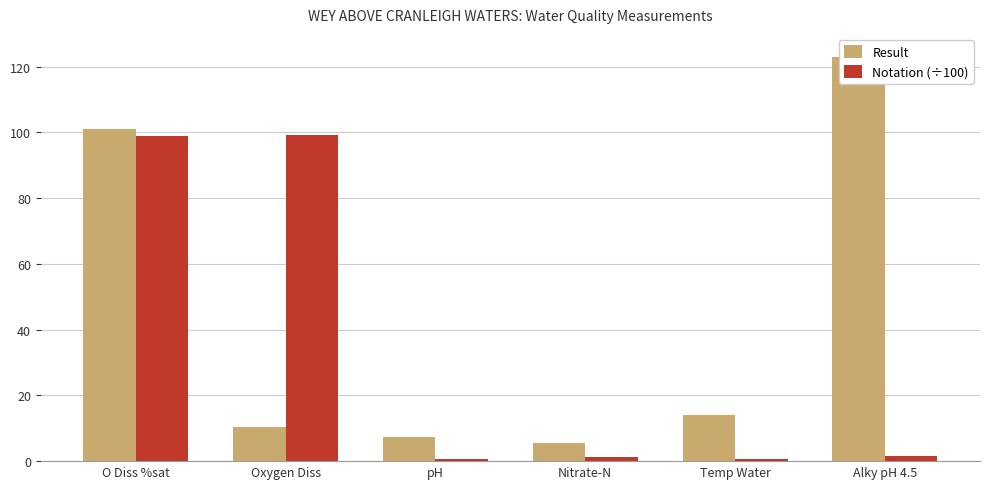

The value of Result at Alky pH 4.5 is 67.9. True or false?

False